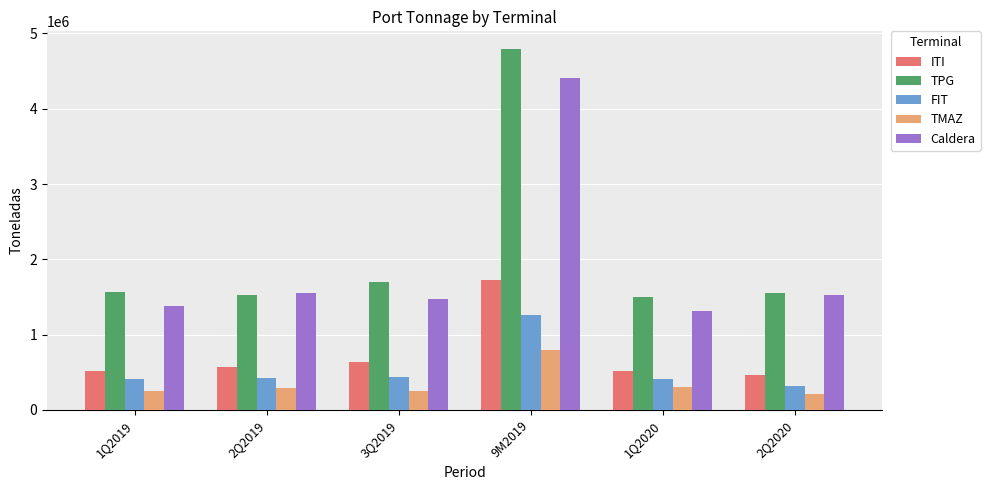

What is the average value of the TMAZ series?

350964.3